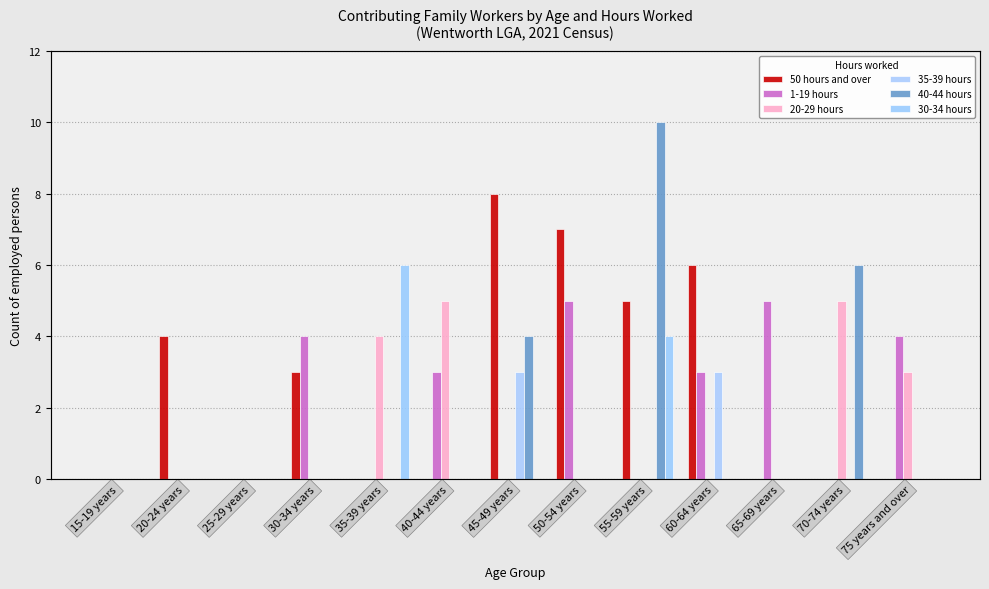

The value of 1-19 hours at 15-19 years is 3. True or false?

False